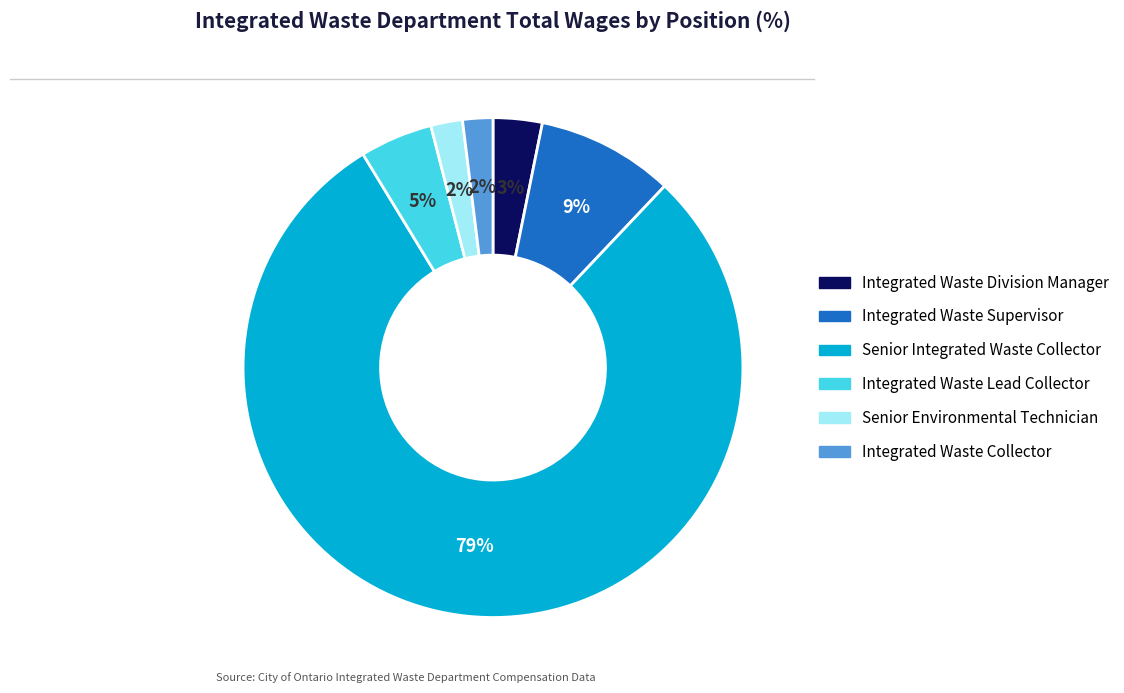

Do Integrated Waste Supervisor and Integrated Waste Collector together represent more than half of the pie?

No